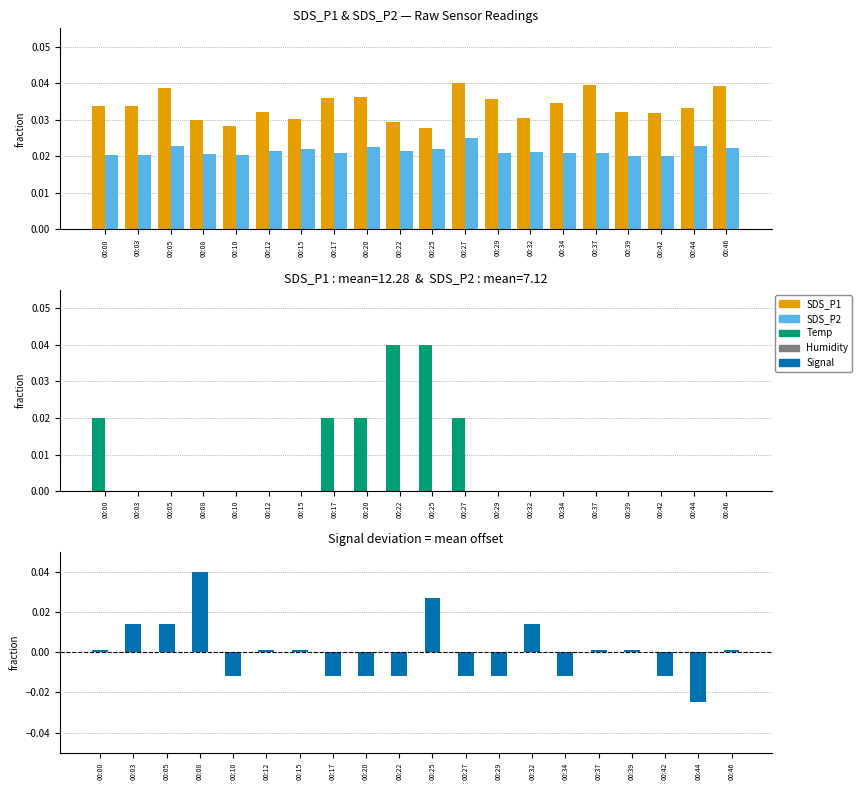

At which category does the chart reach its peak across all series?

00:27